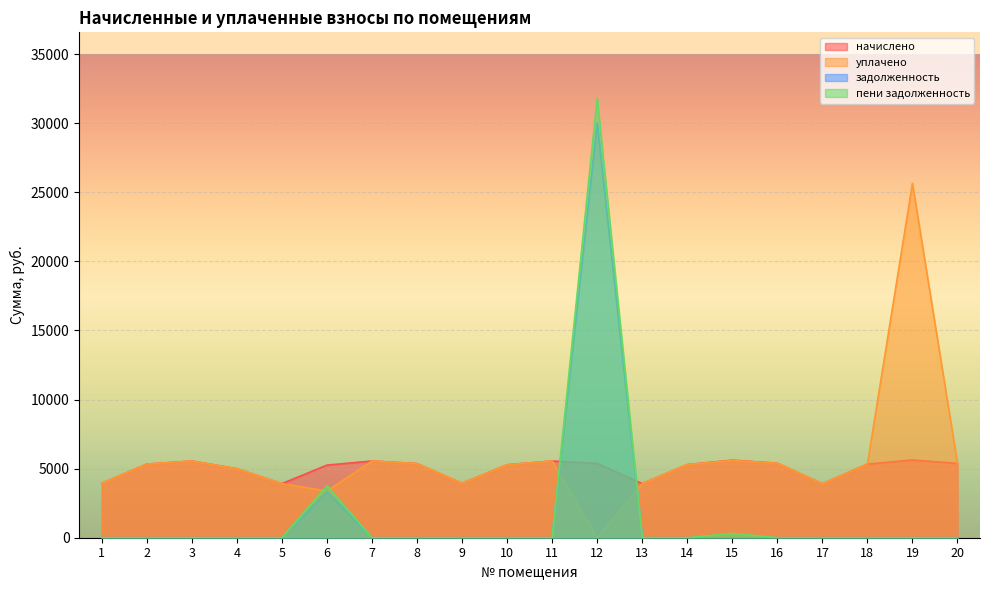

True or false: задолженность has a value of 11076.8 at 20.

False